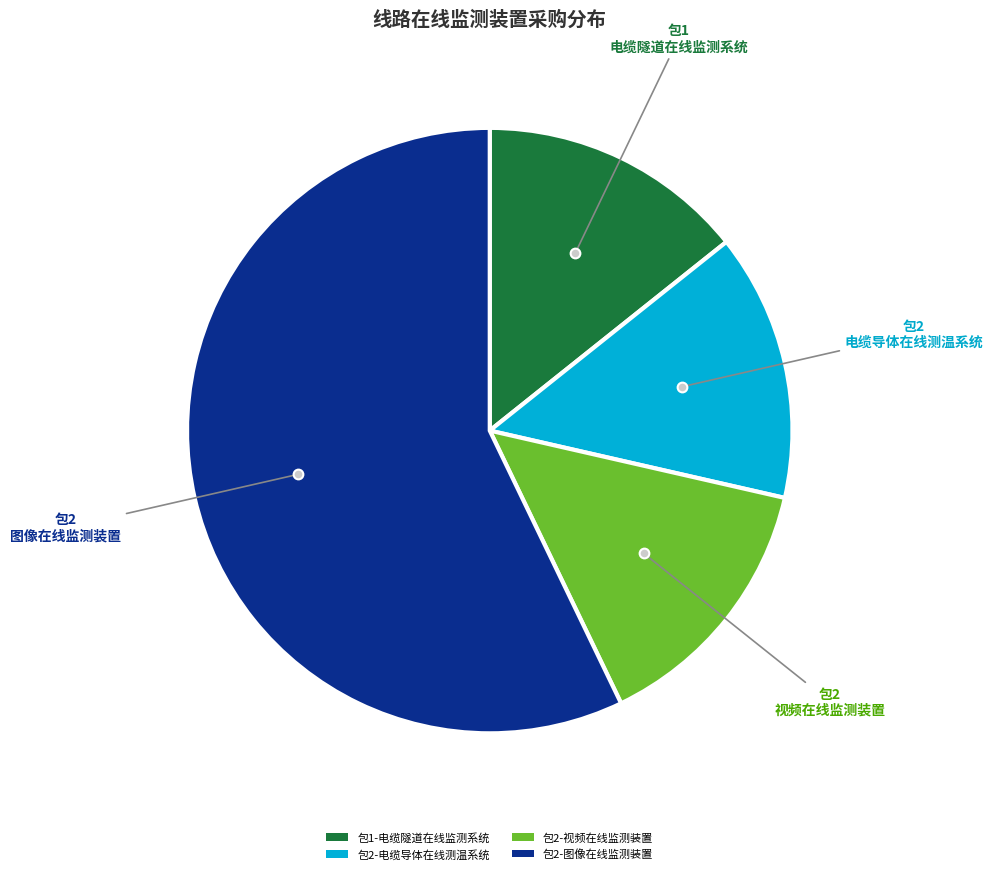

Does any single category account for the majority?

Yes